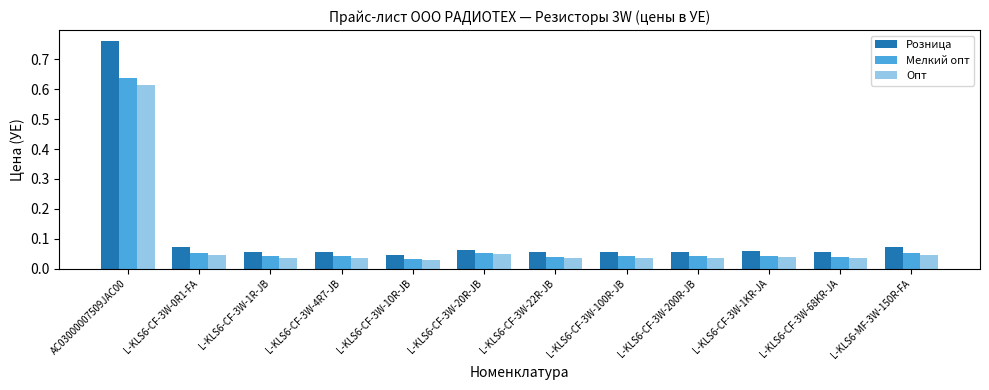

Which category has the highest value across all series?

AC03000007509JAC00